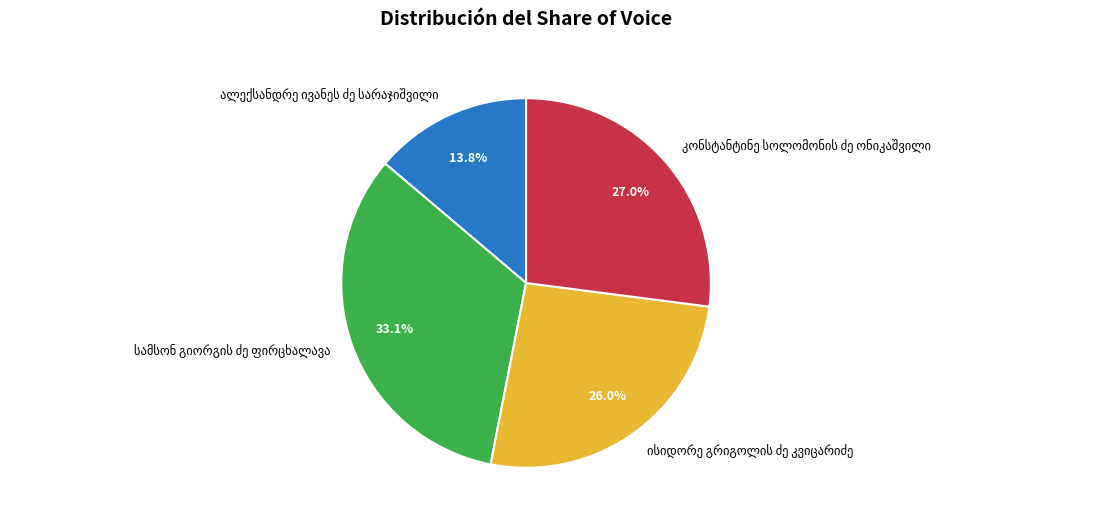

Is there any slice that represents more than half of the pie?

No